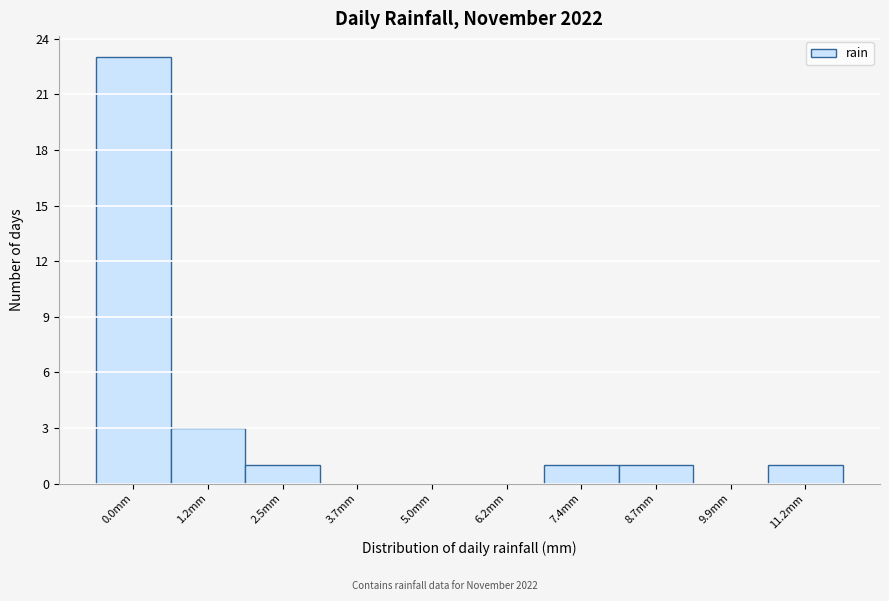

Reading right to left, extract all data points from this chart.

11.2mm=1	9.9mm=0	8.7mm=1	7.4mm=1	6.2mm=0	5.0mm=0	3.7mm=0	2.5mm=1	1.2mm=3	0.0mm=23